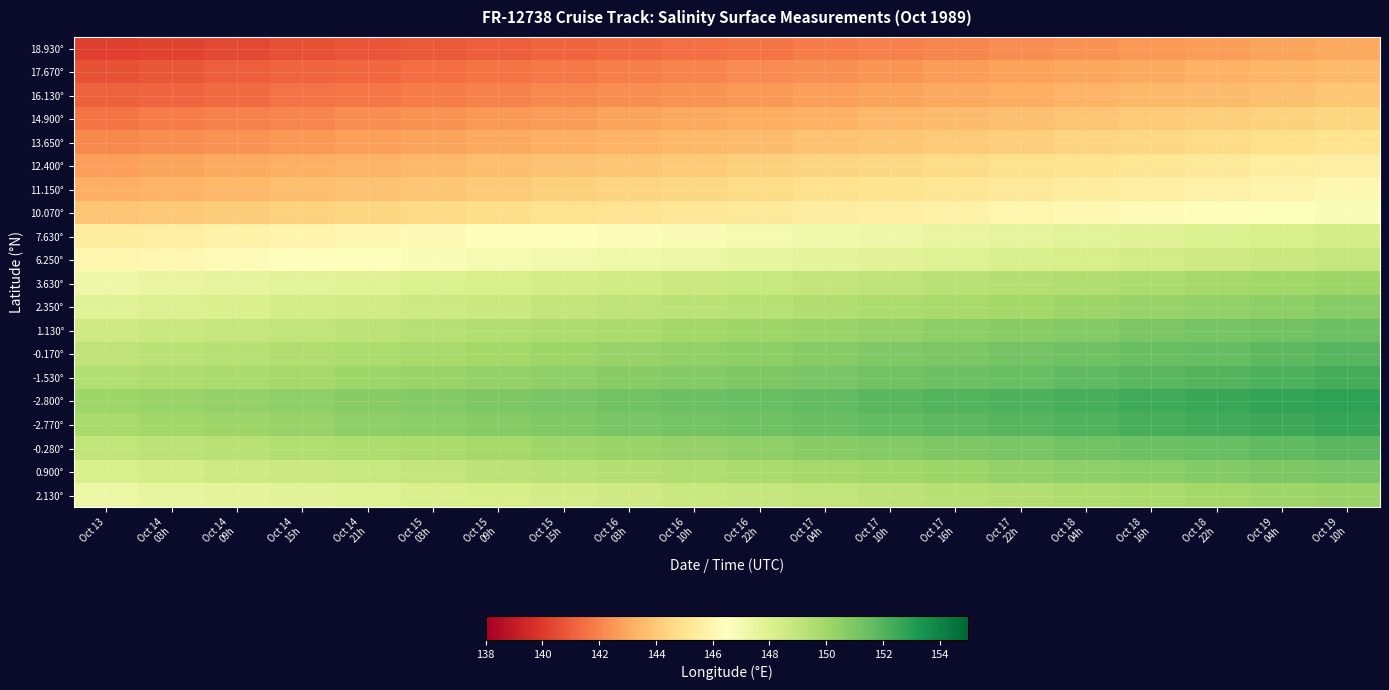

What is the difference between the highest and lowest values at Oct 15
09h?

9.9